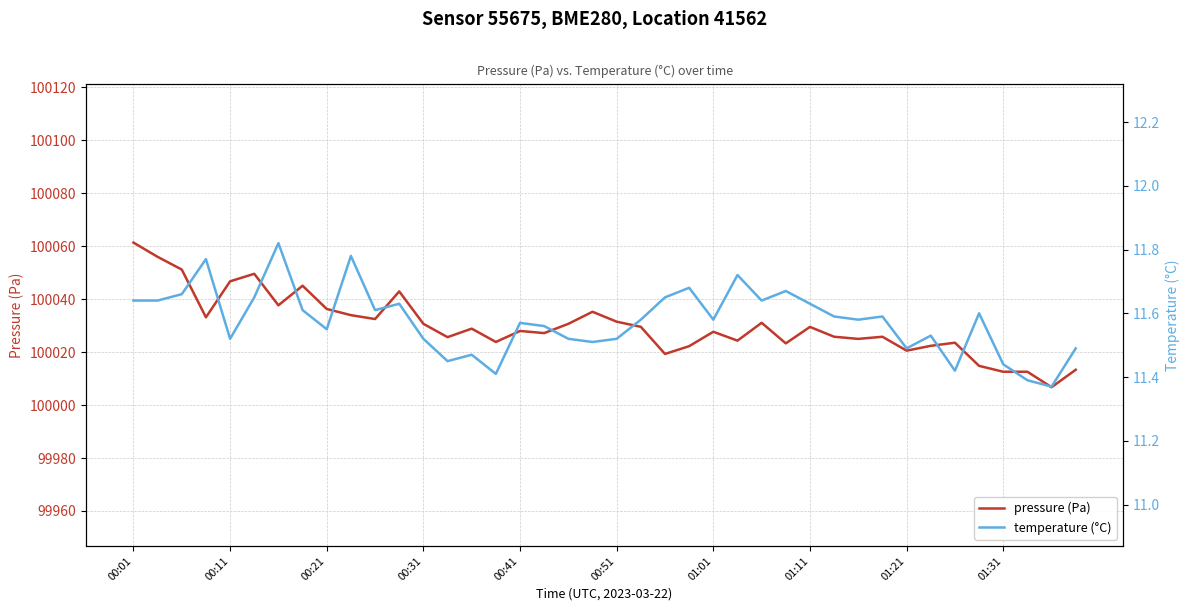

True or false: pressure (Pa) and temperature (°C) cross at least once.

False